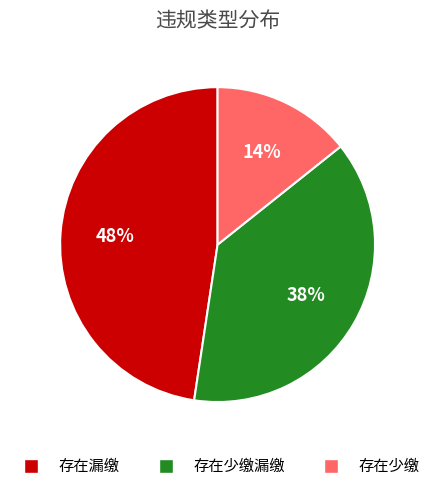

Is there a majority slice in this chart?

No